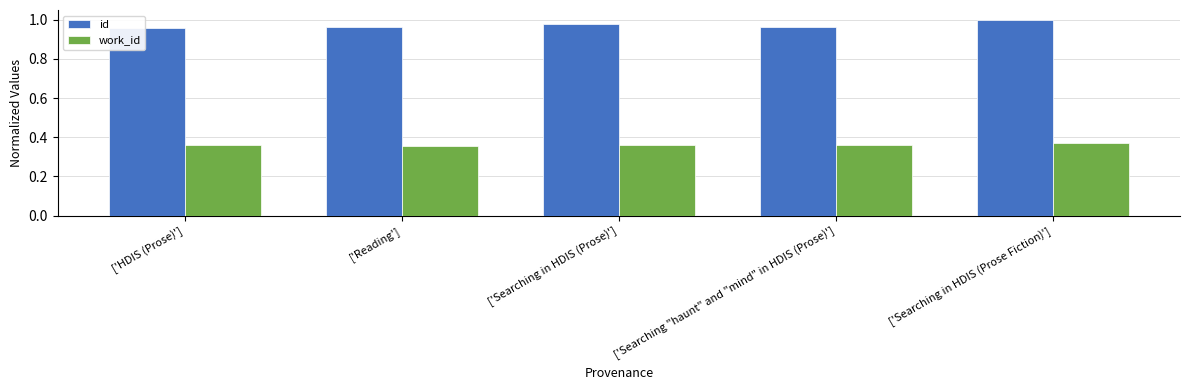

List the series in order of their overall mean, highest first.

id, work_id